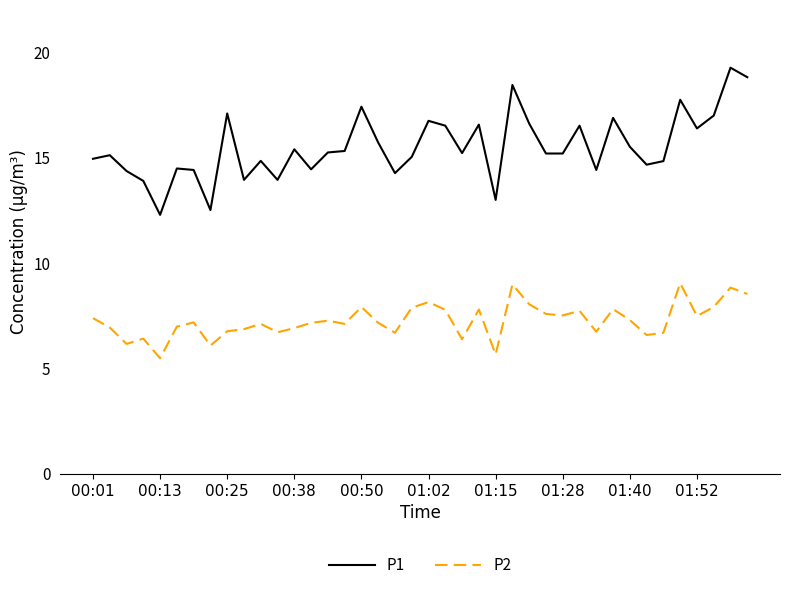

Which series has the largest total across all categories?

P1